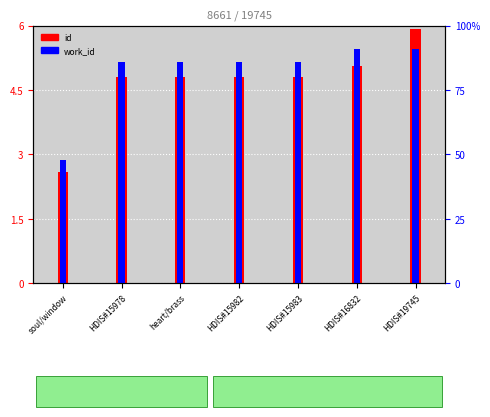

Is it true that id equals 8.2 at HDIS#16832?

False